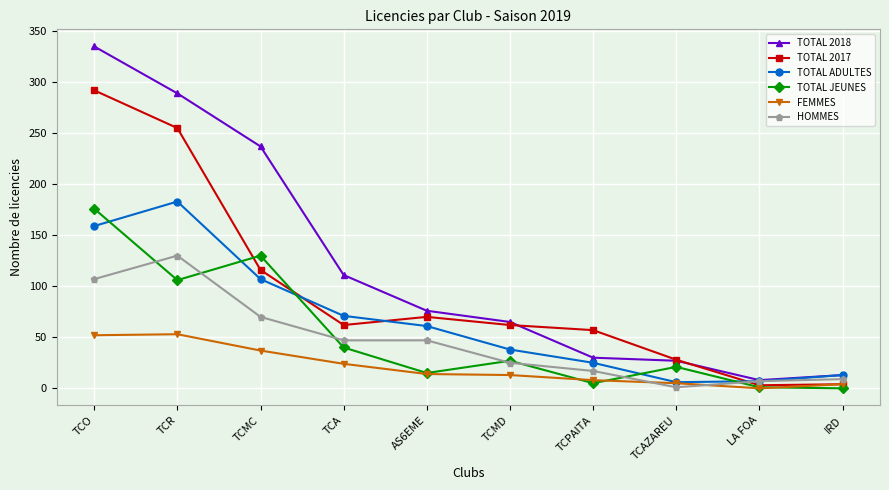

Which series has the widest spread of values?

TOTAL 2018